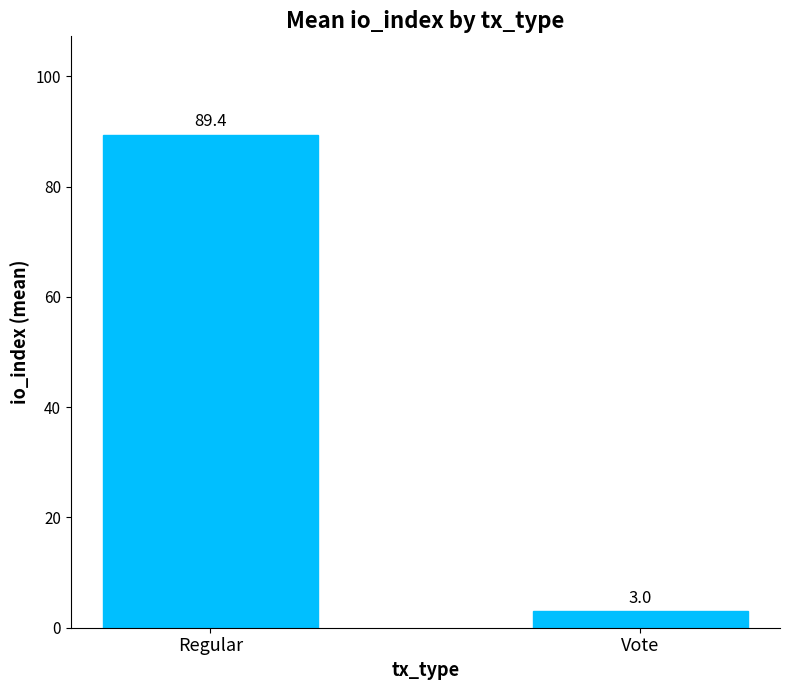

Is it true that the value at Vote is 3.0?

True